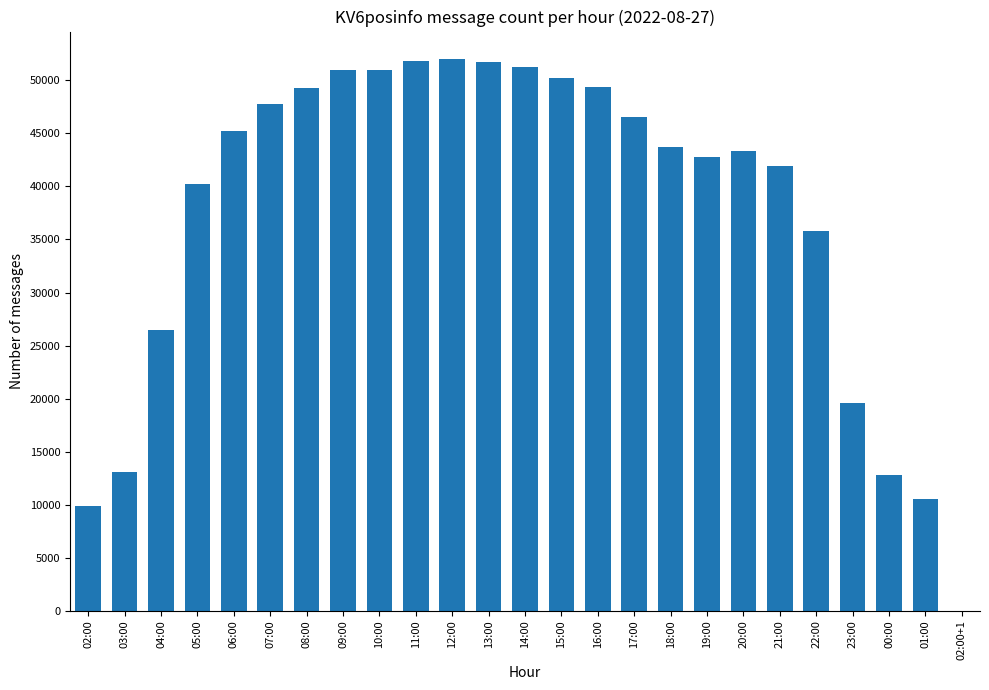

What is the ratio of the value at 07:00 to the value at 03:00?

3.7